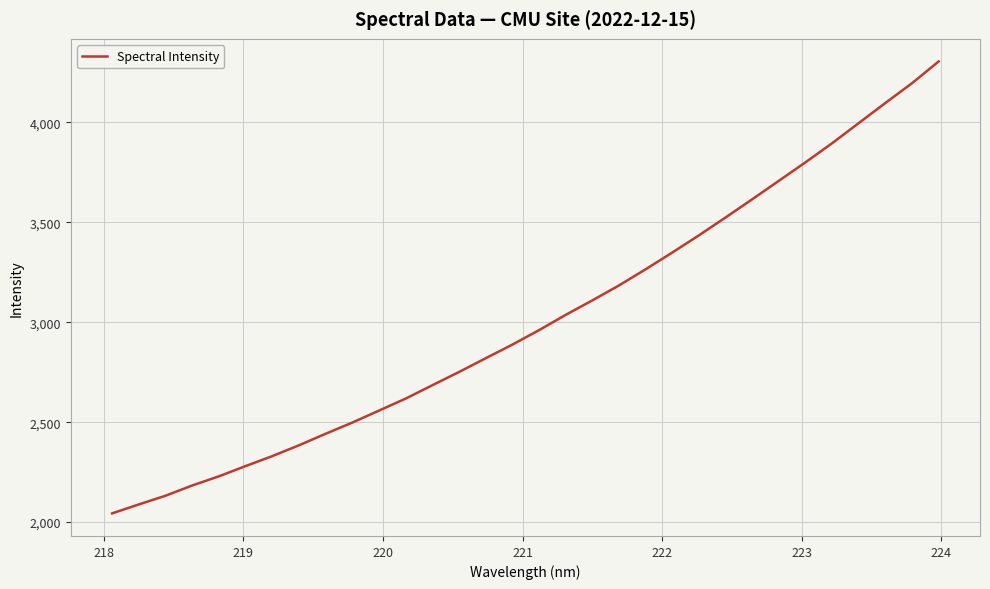

What is the difference between the maximum and minimum values?

2262.0